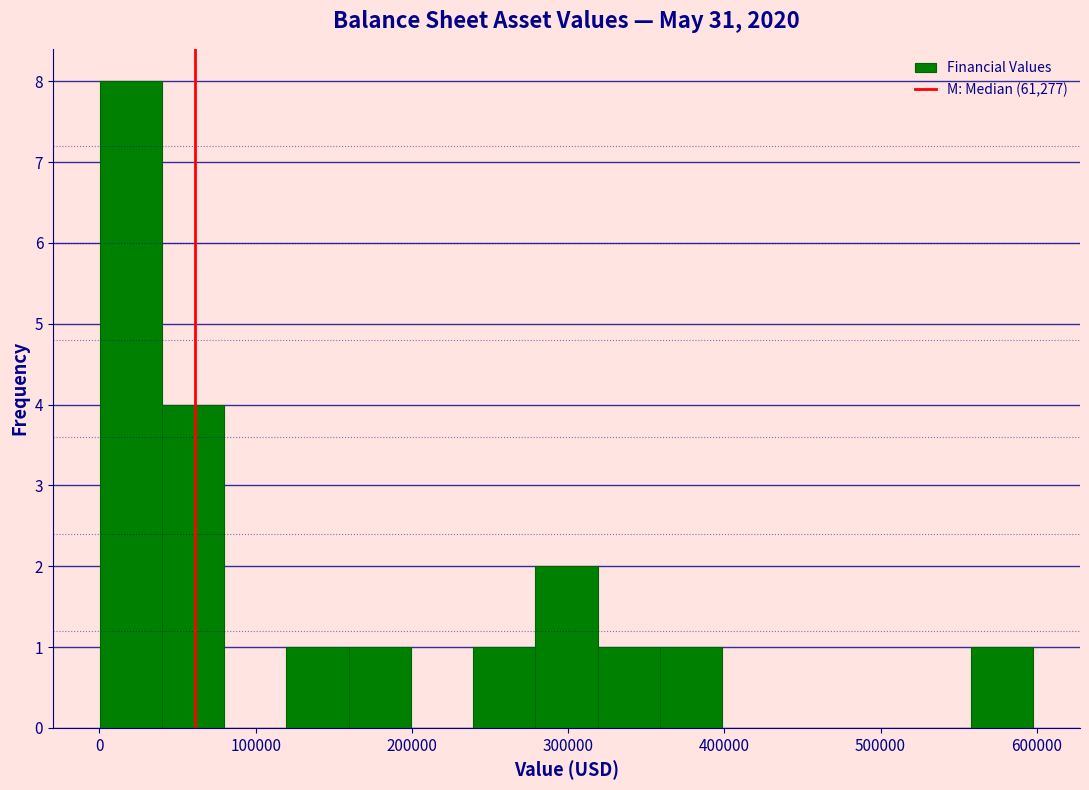

Around what value on the x-axis is the tallest bar? Give the approximate position of its centre, as read against the axis.

20000